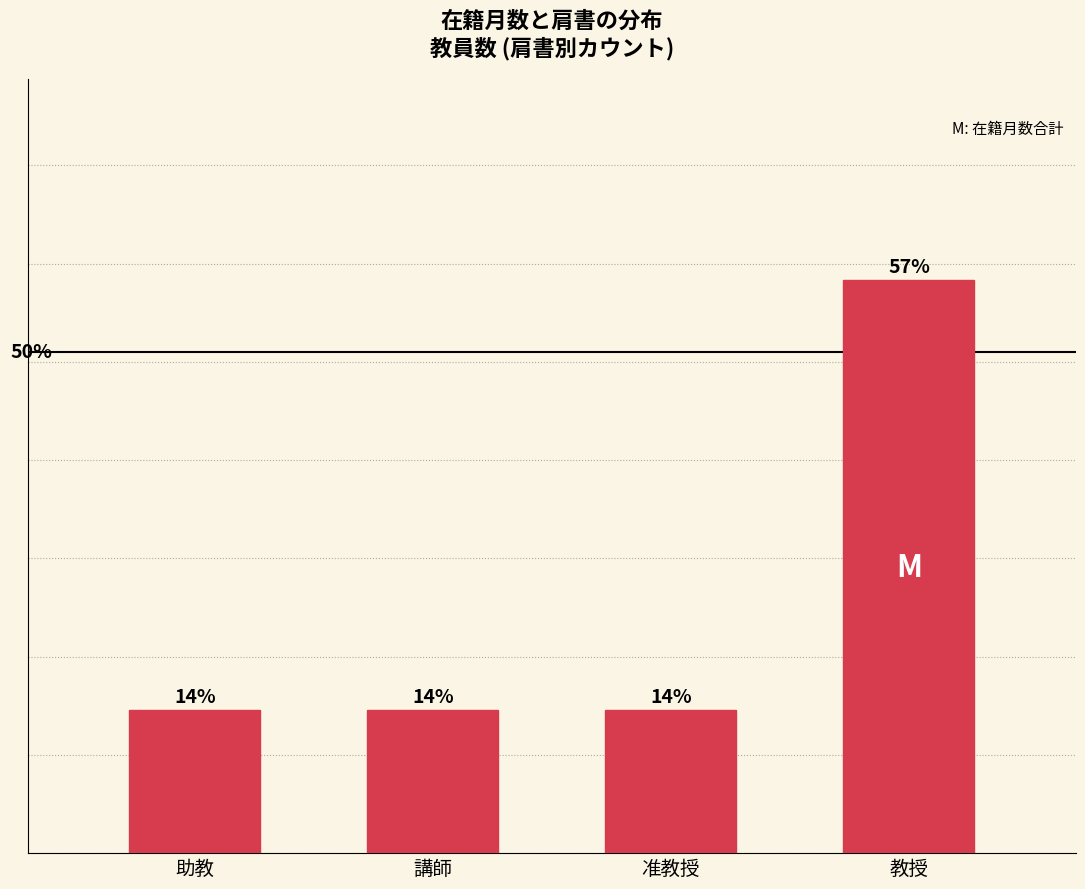

Rank the categories by value from lowest to highest.

助教, 講師, 准教授, 教授